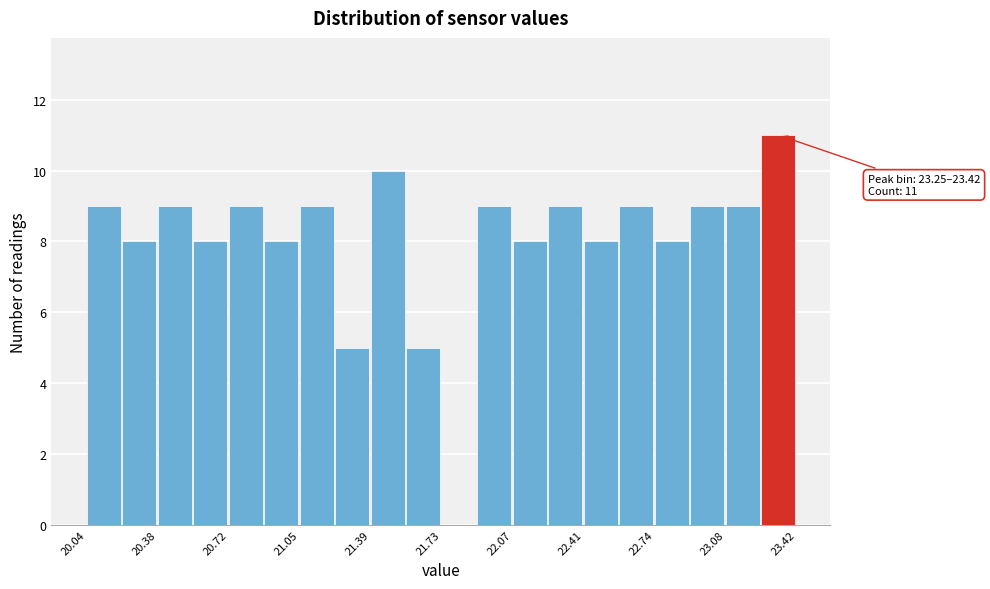

Around what value on the x-axis is the tallest bar? Give the approximate position of its centre, as read against the axis.

23.35